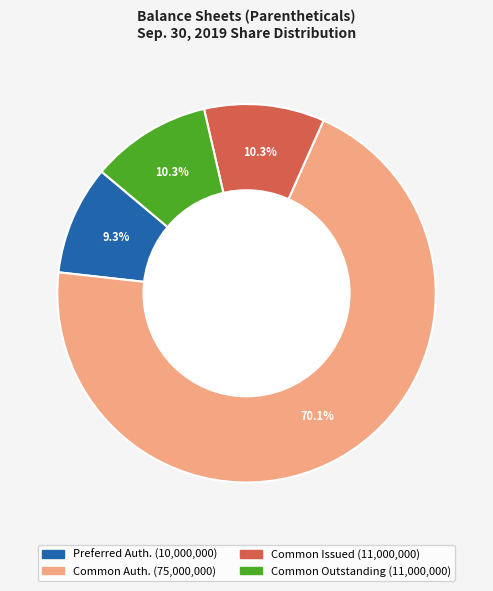

Is there a majority slice in this chart?

Yes